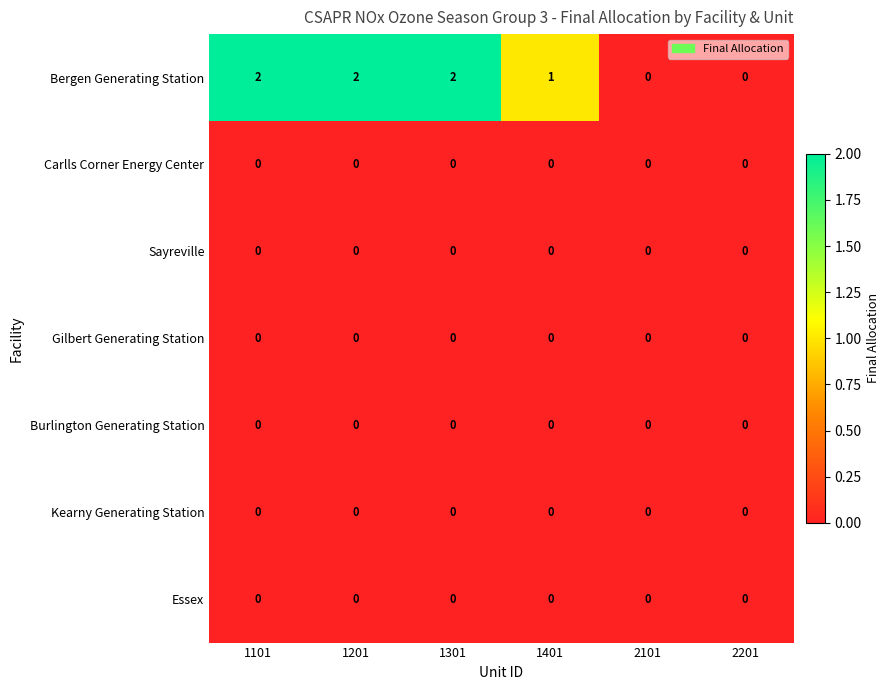

Which series changed the most between 1401 and 2201?

Bergen Generating Station